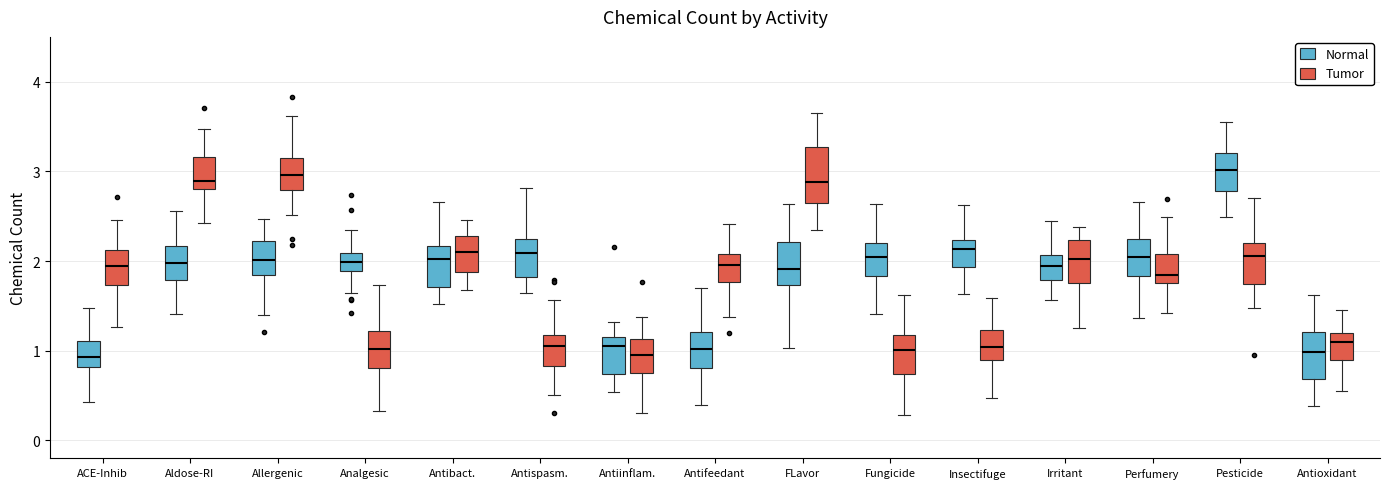

Comparing the boxes themselves (not the whiskers), which one is the tallest?

FLavor (Tumor)